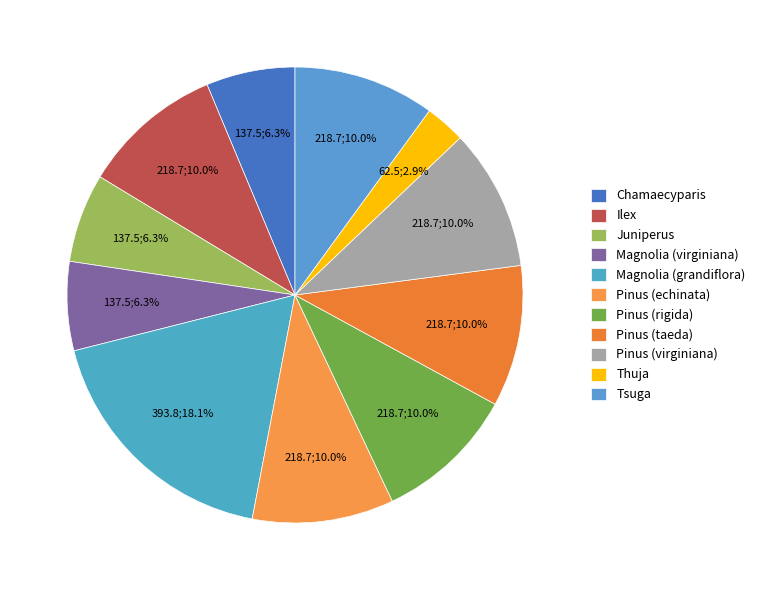

Which category has the smallest portion of the pie?

Thuja